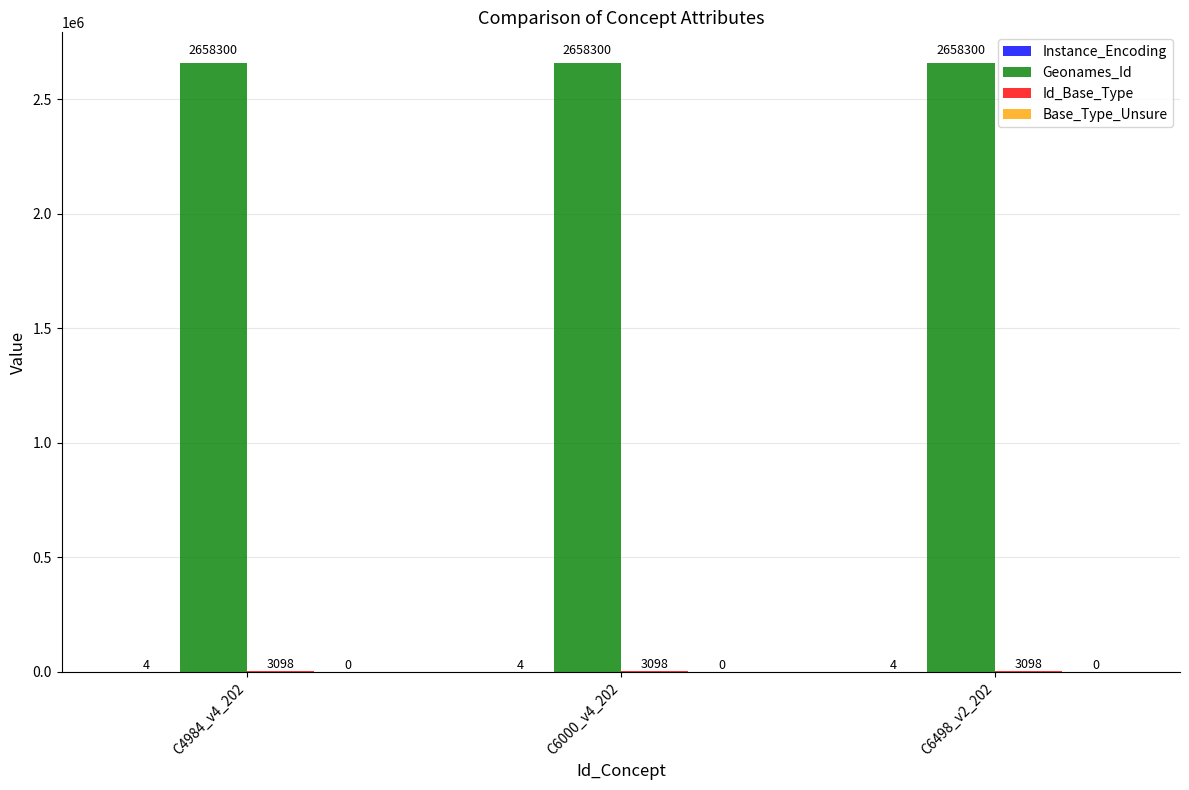

What is the total value across all series at C6000_v4_202?

2661402